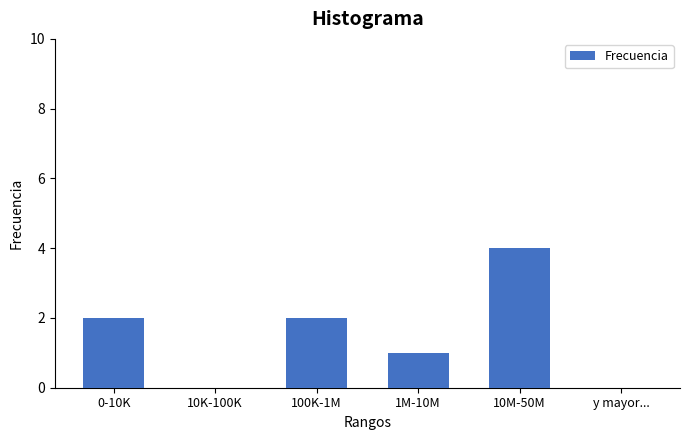

Reading left to right, what are all the values shown in this chart?

0-10K=2	10K-100K=0	100K-1M=2	1M-10M=1	10M-50M=4